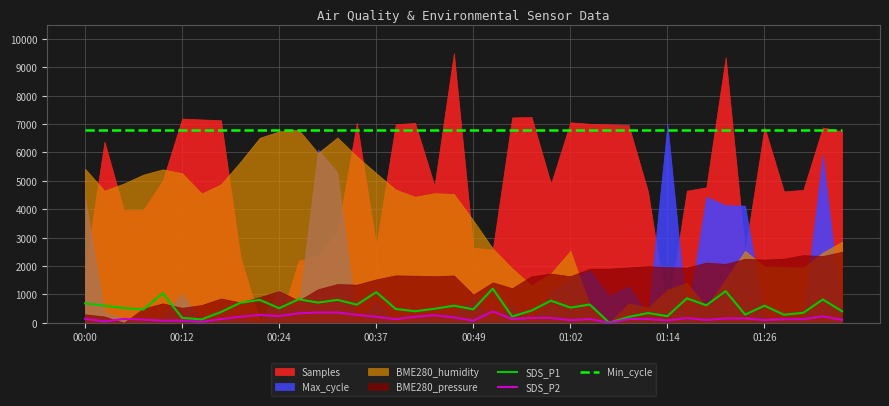

At how many categories does at least one series exceed 5991?

40